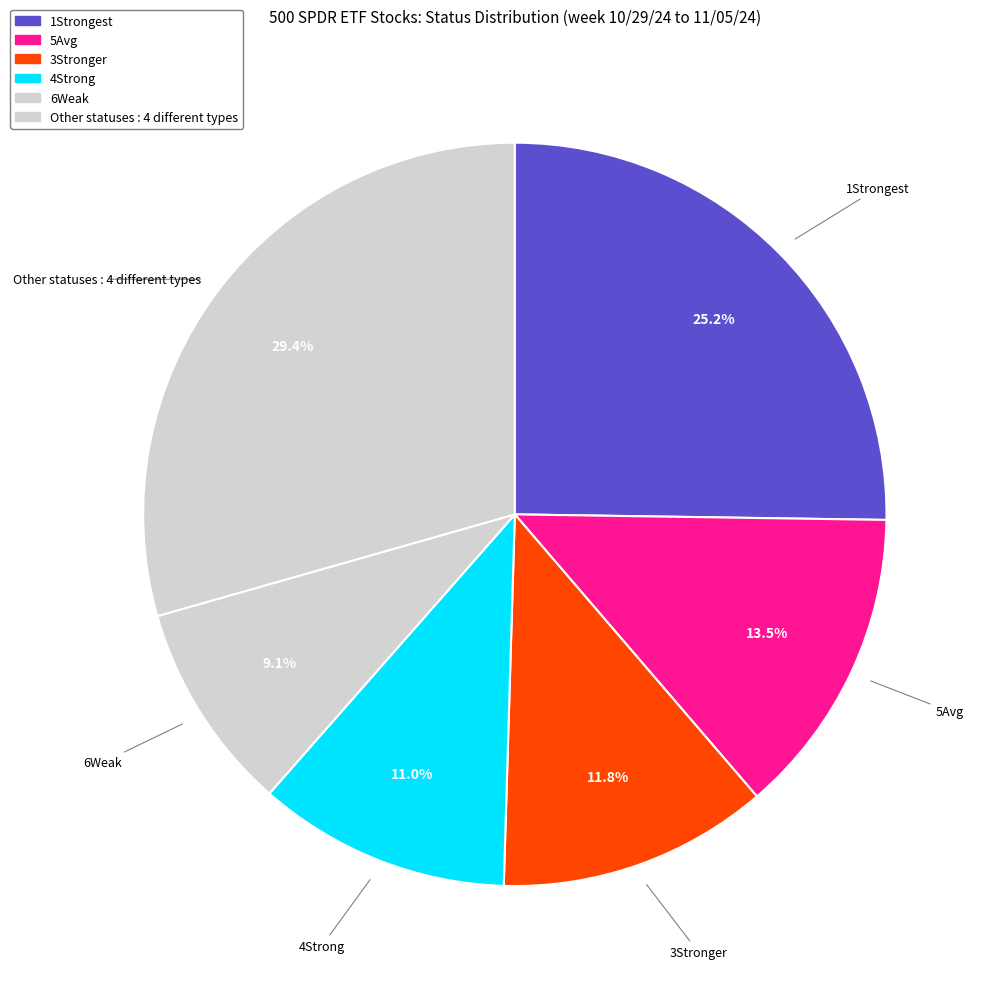

Is there any slice that represents more than half of the pie?

No